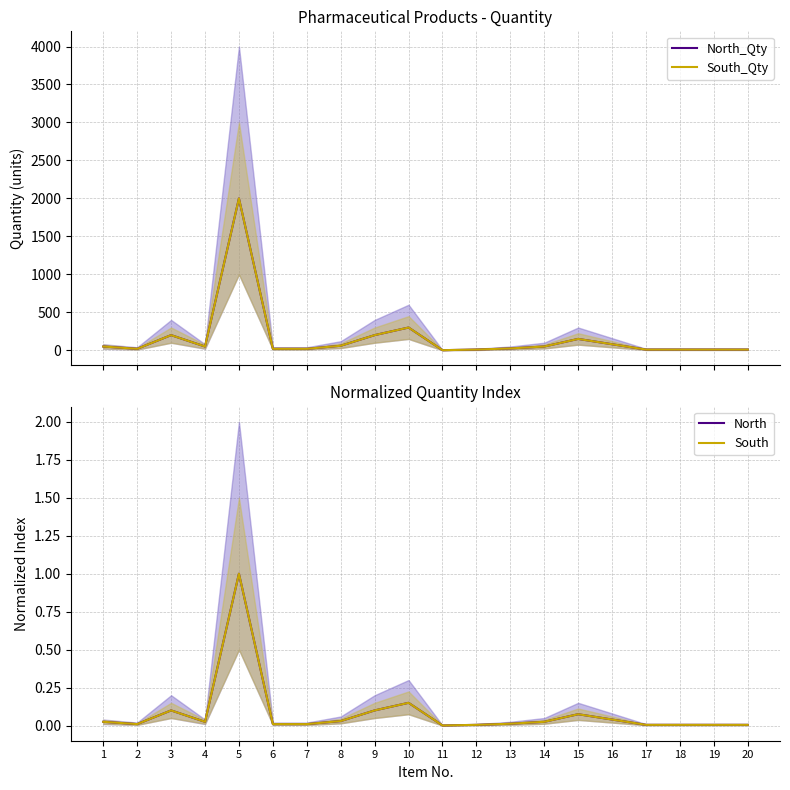

True or false: South_Qty has a value of 10.0 at 19.

True